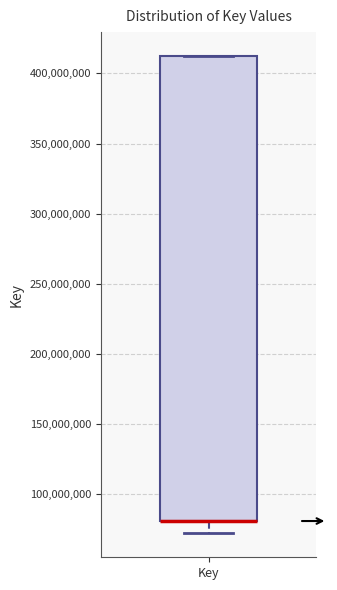

Read this box plot against the y-axis: the position of the median line, the range covered by the box, and the ends of both whiskers. The values are not printed on the chart, so give them approximately, as read against the axis.

median 80000000 (drawn on the box's lower edge), box 80000000 to 410000000, whiskers 70000000 to 410000000